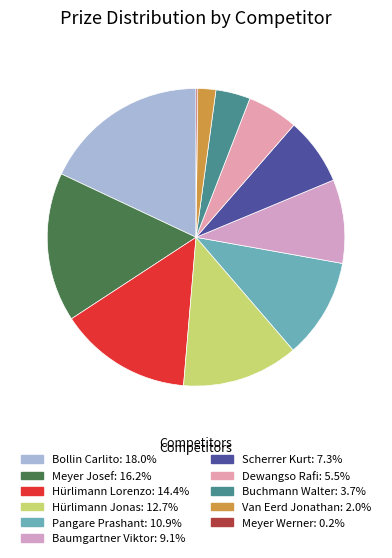

Is there a majority slice in this chart?

No